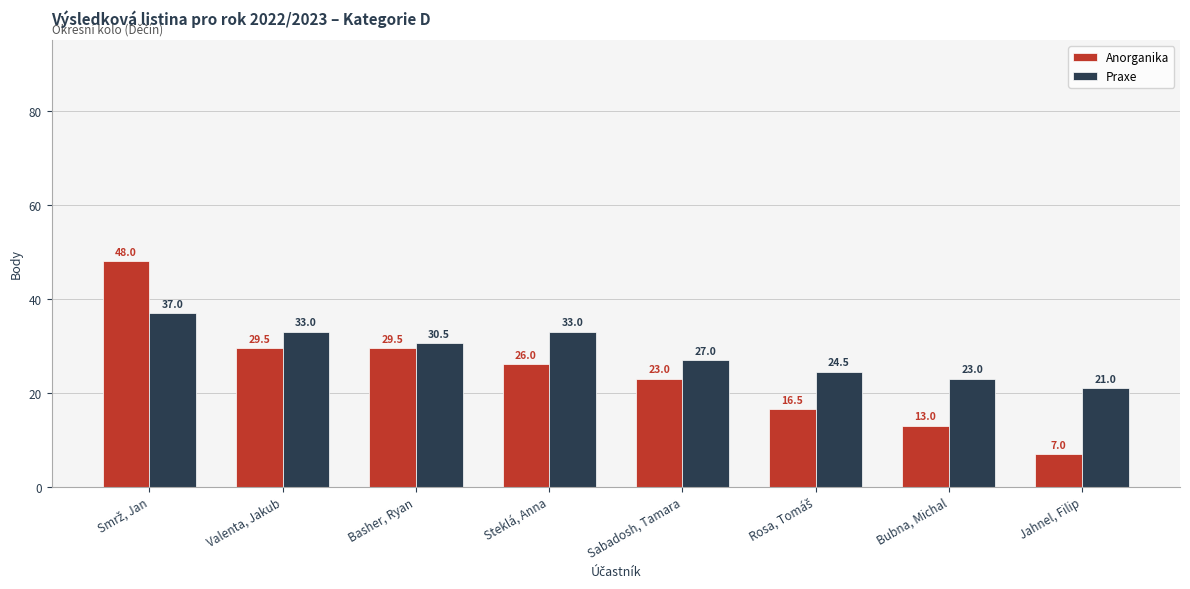

What position from the left is Basher, Ryan?

3